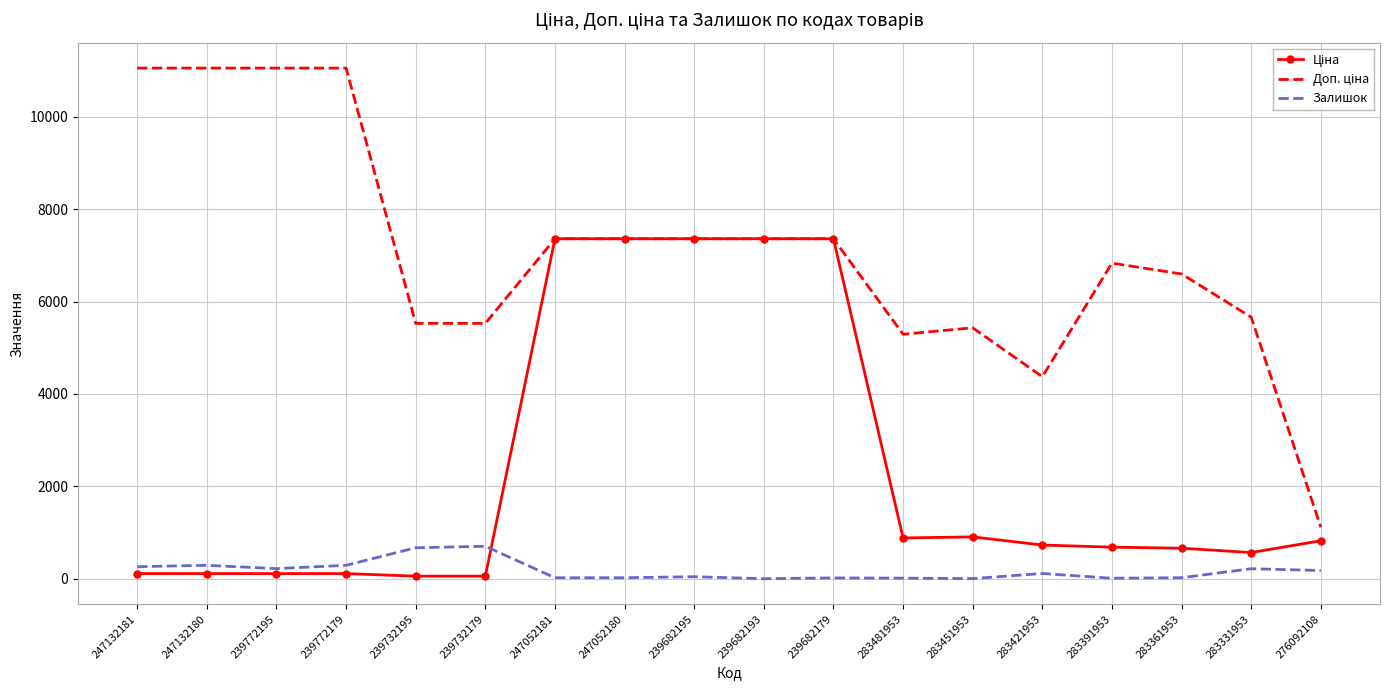

What is the maximum value for Залишок?

702.0